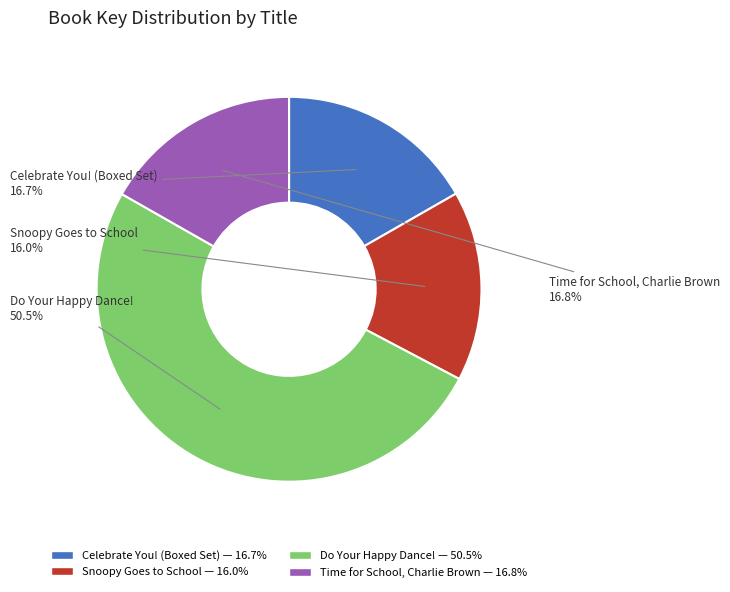

What is the largest slice in the pie chart?

Do Your Happy Dance!